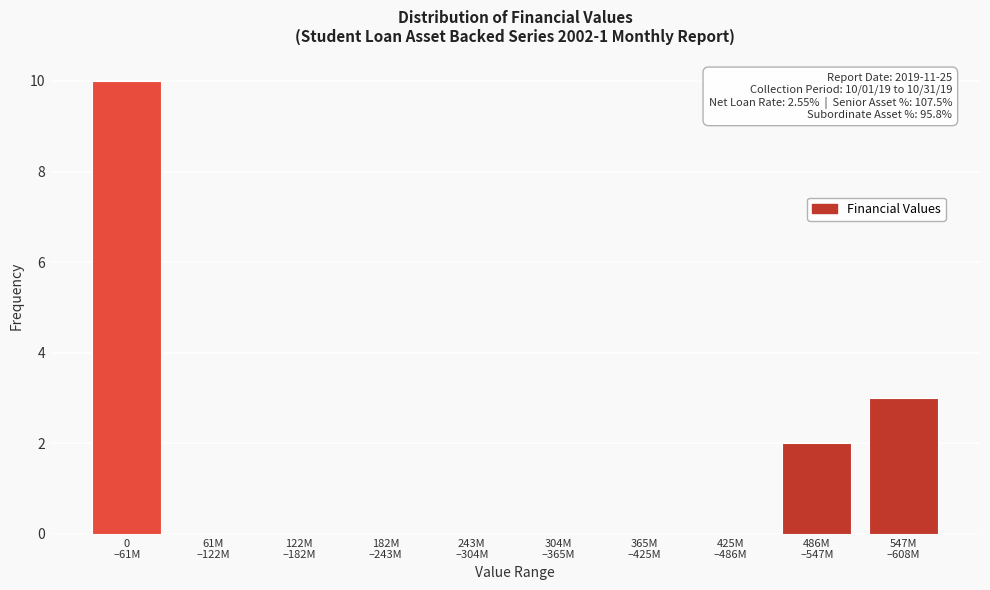

What is the sum of all values?

15